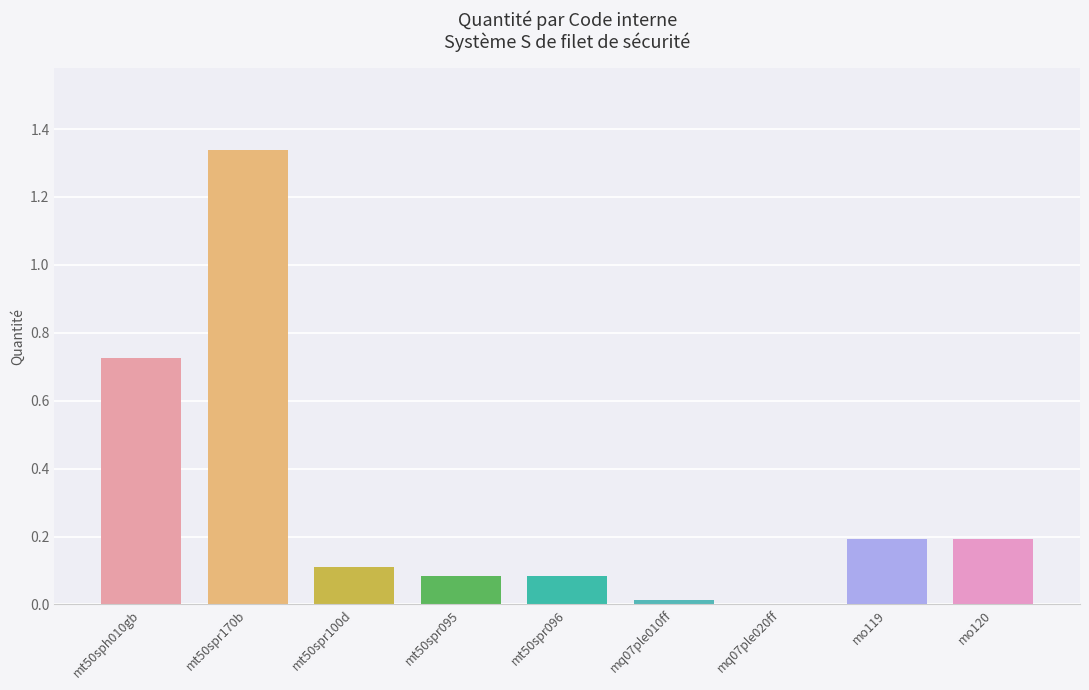

Reading left to right, transcribe all the data shown in this chart.

0.7	1.3	0.1	0.1	0.1	0.0	0.0	0.2	0.2